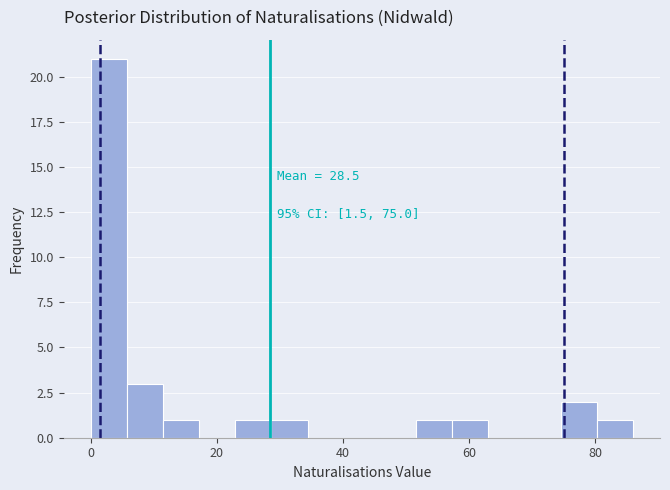

Around what value on the x-axis is the tallest bar? Give the approximate position of its centre, as read against the axis.

2